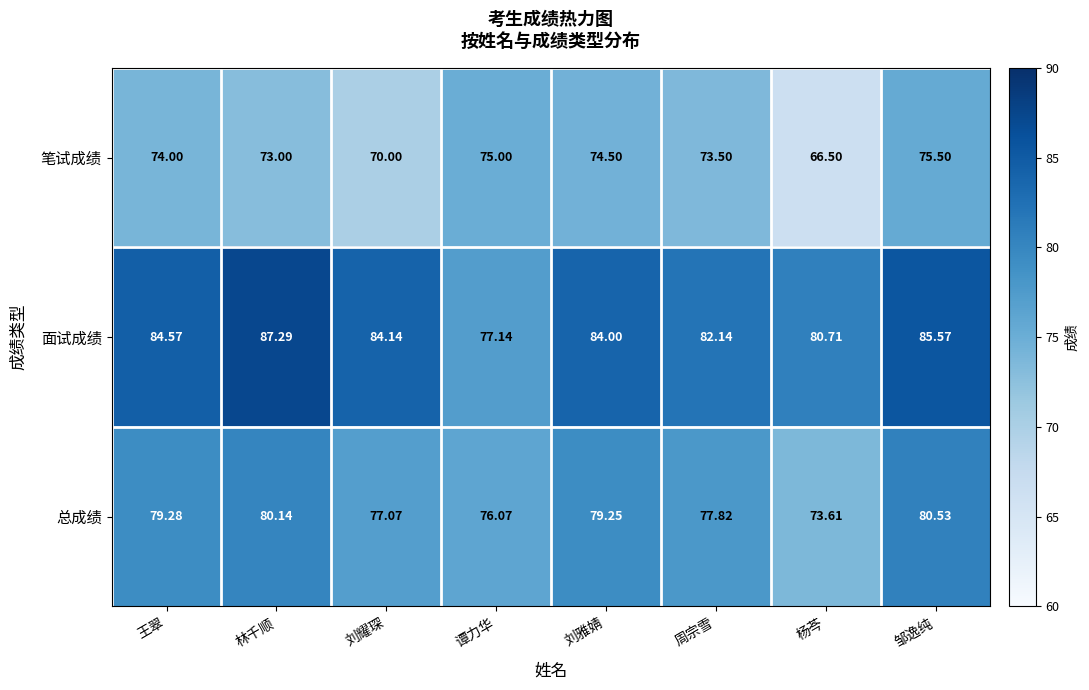

How many series are shown in this chart?

3